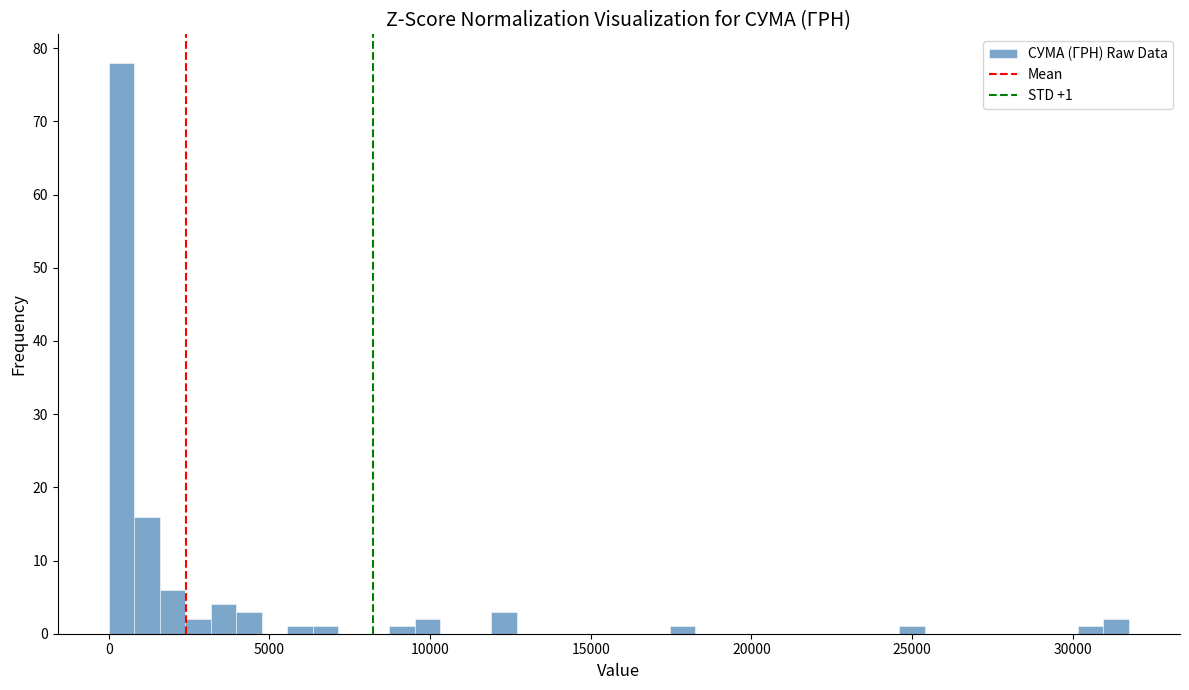

Around what value on the x-axis is the tallest bar? Give the approximate position of its centre, as read against the axis.

500